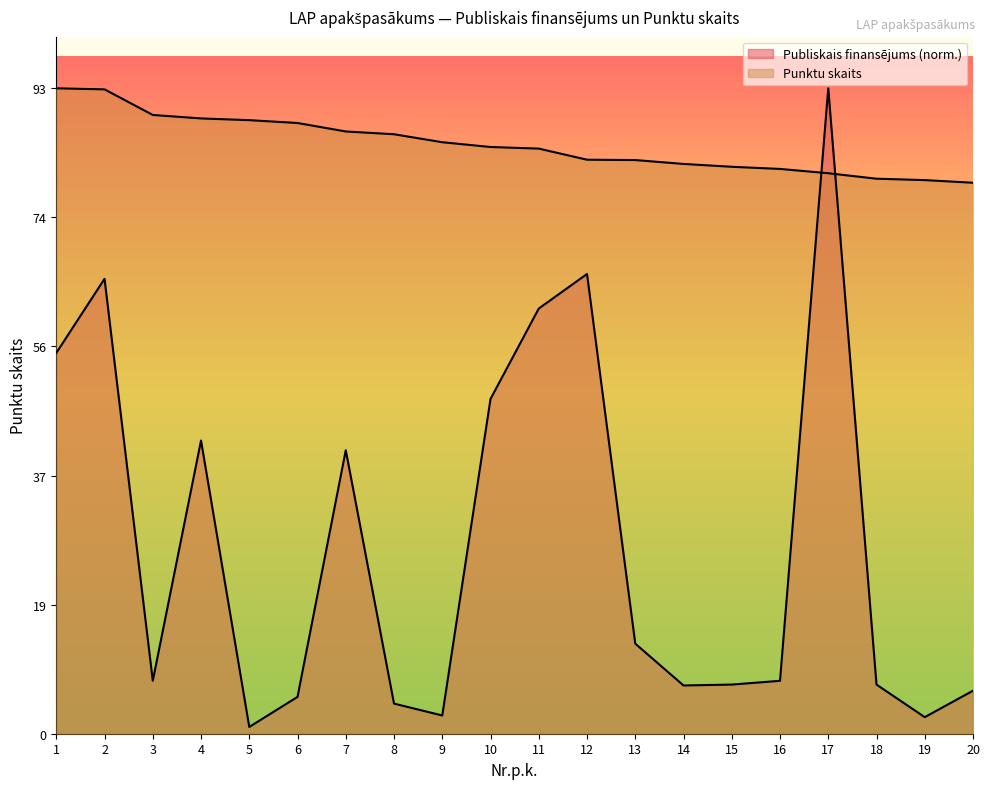

True or false: Publiskais finansējums has a value of 9.6 at 20.

False